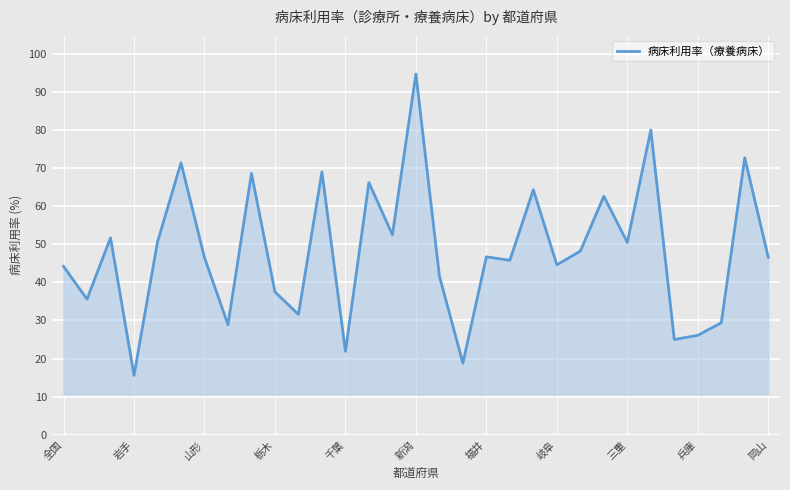

What is the smallest value displayed?

15.6